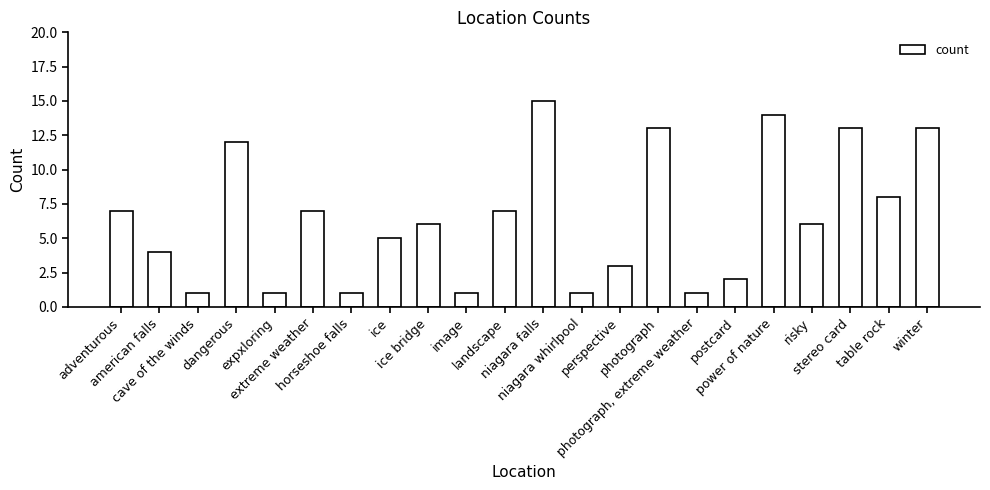

What is the average value?

6